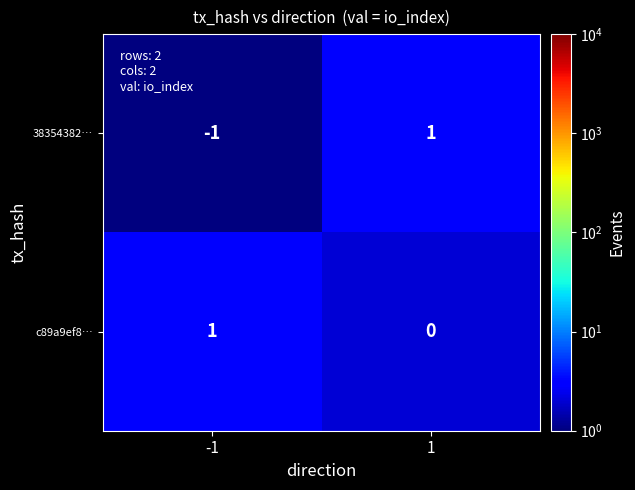

At which category is the sum across all series the highest?

1